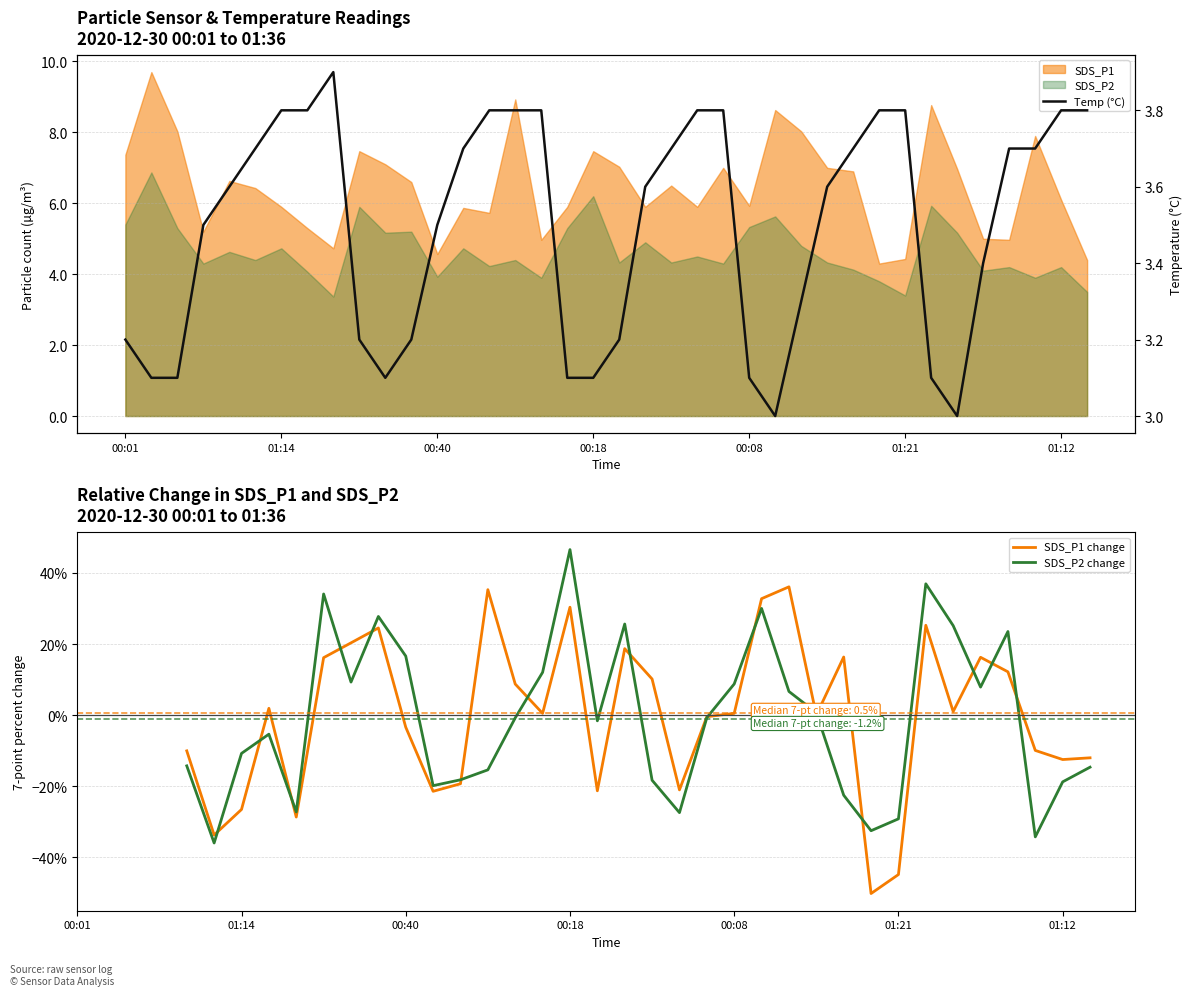

How many lines are shown in the chart?

3